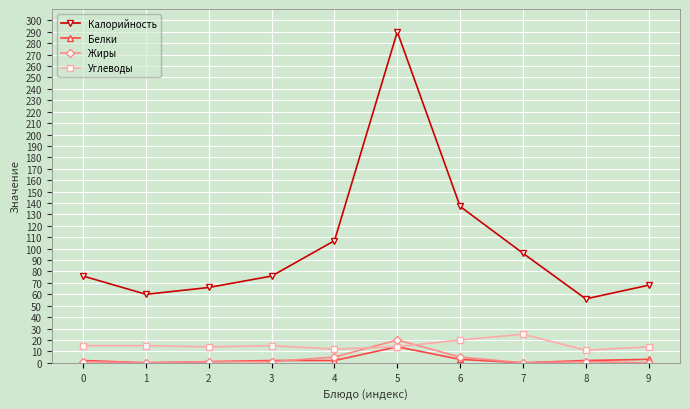

The value of Углеводы at 9 is 14. True or false?

True